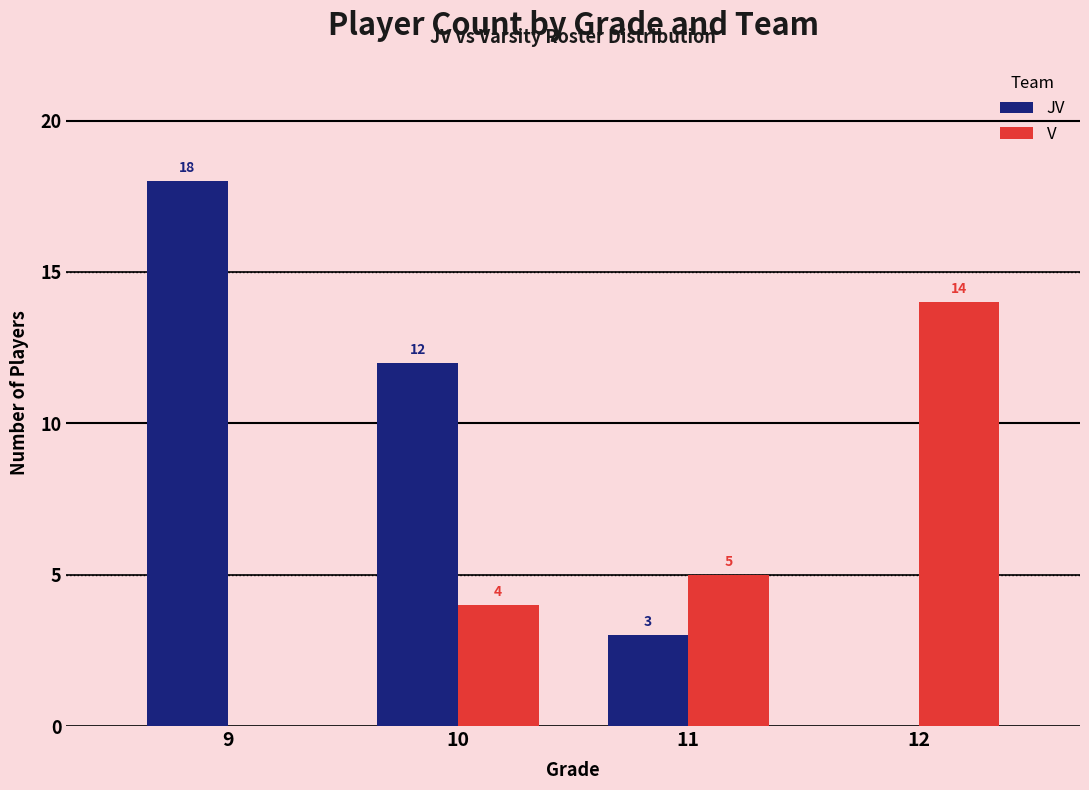

How many JV values are between 3 and 18?

3